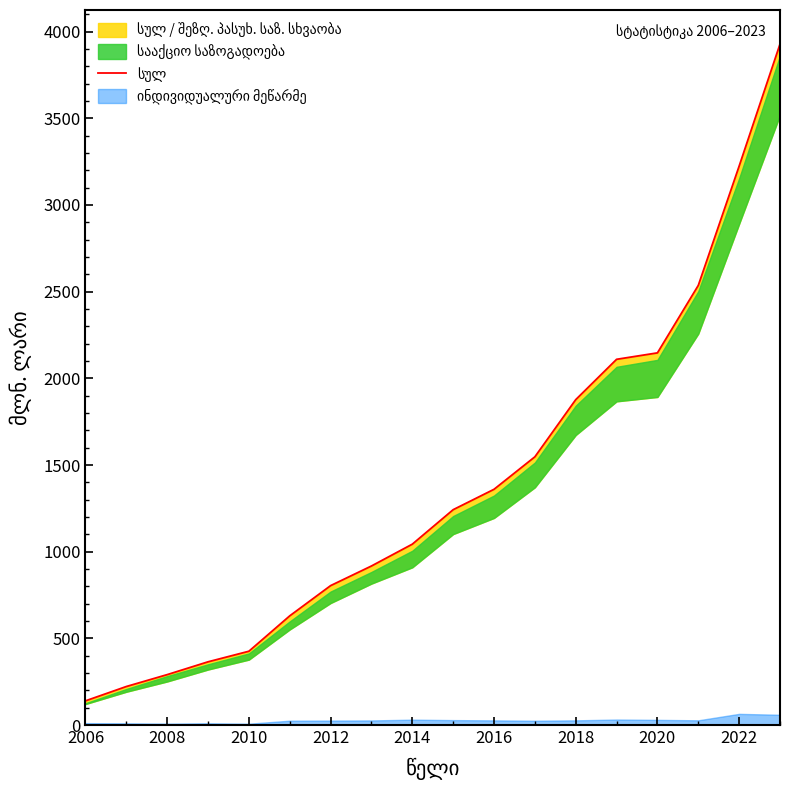

What is the difference between the second highest and second lowest values?

3002.2